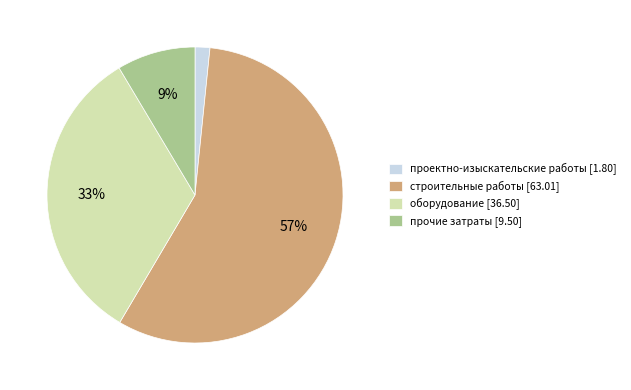

What is the ratio of the value at оборудование to the value at строительные работы?

0.6